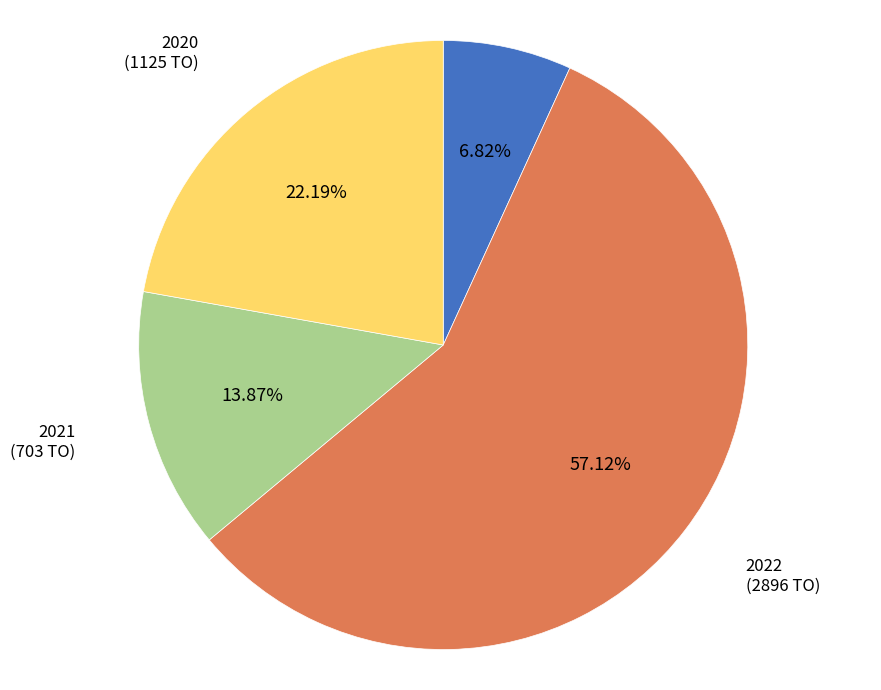

Rank the categories by value from lowest to highest.

2023, 2021, 2020, 2022